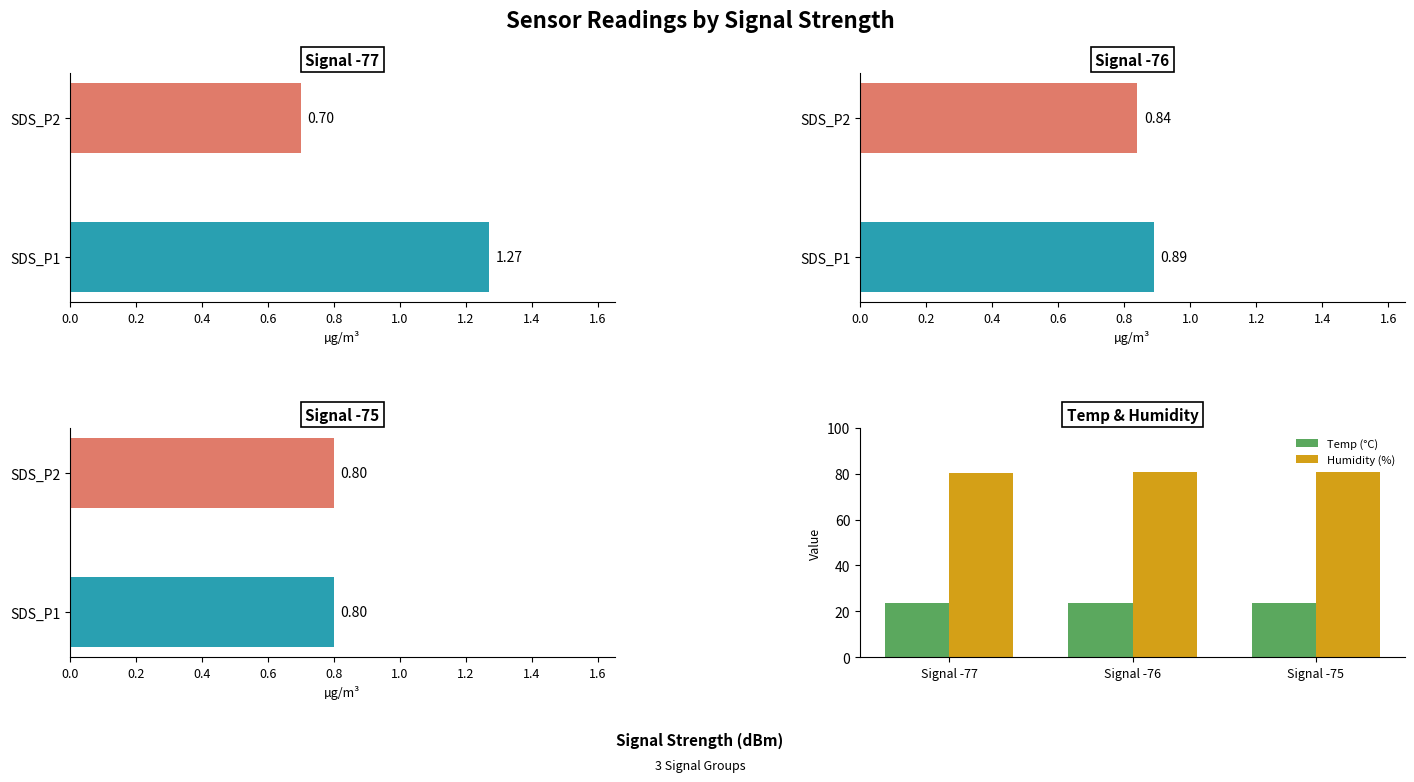

What is the highest value of the Temp (°C) series?

23.5